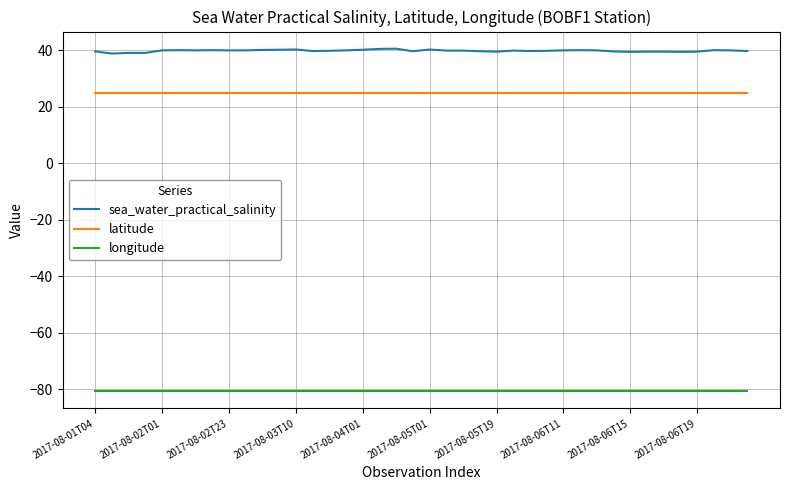

What is the minimum value for latitude?

25.0